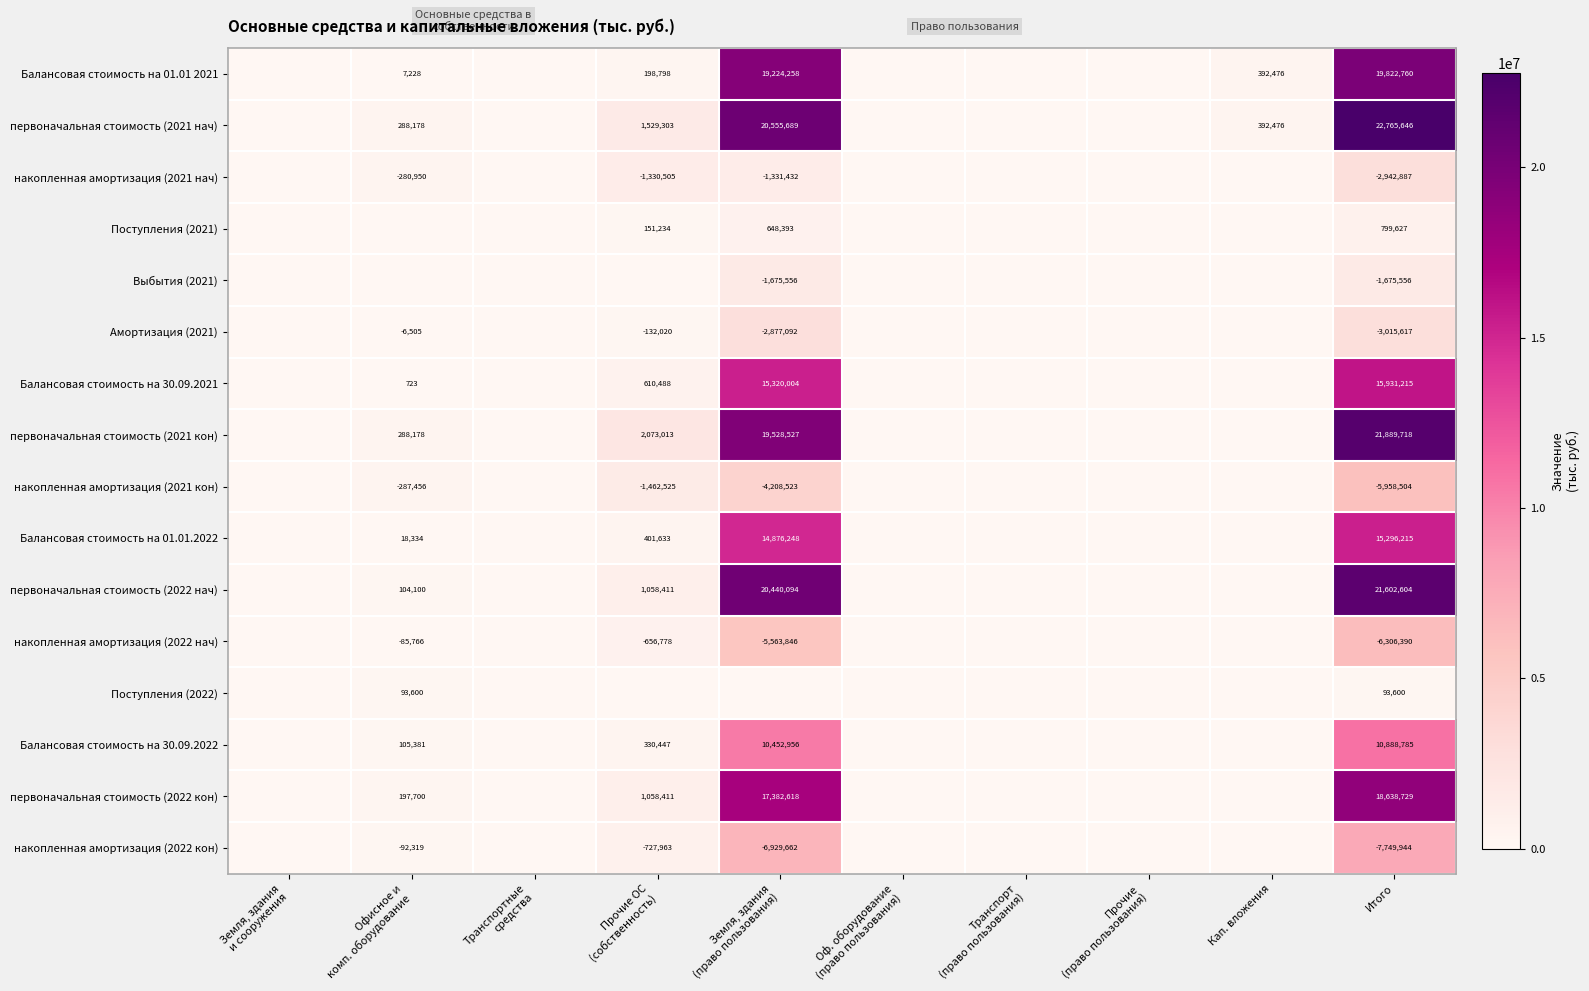

Is it true that Поступления (2021) equals 799627 at Итого?

True